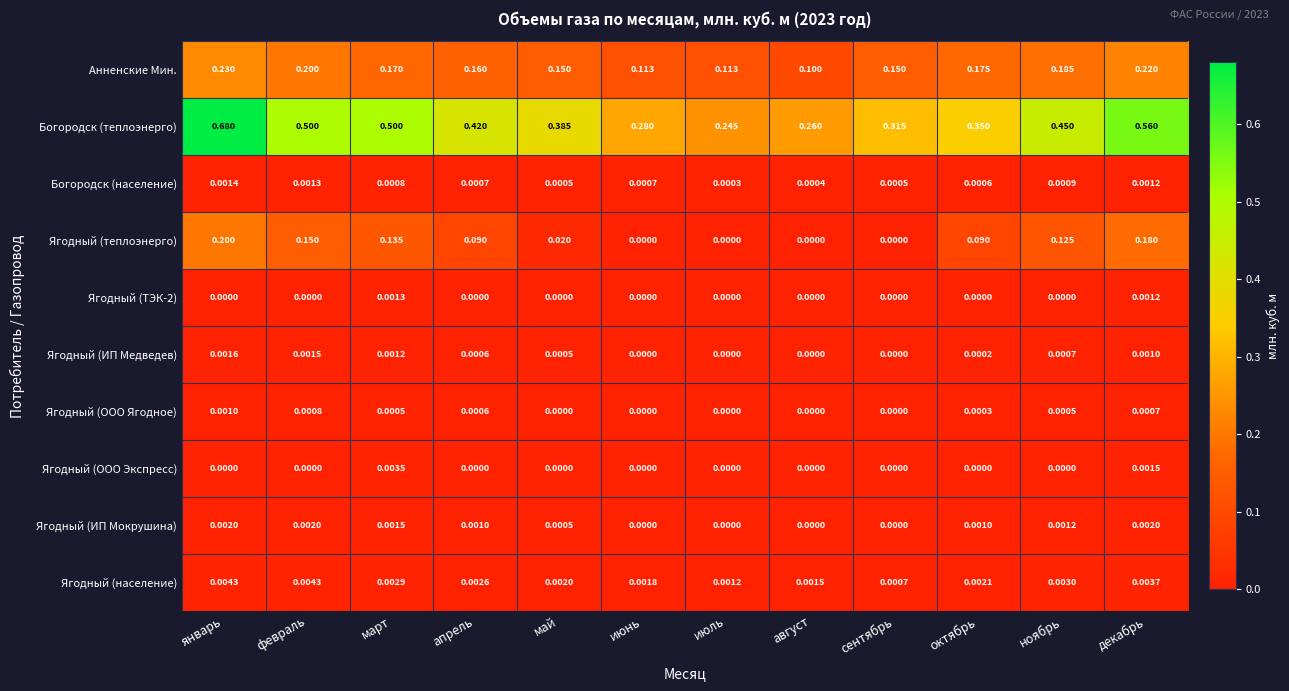

Which series has the largest total across all categories?

Богородск (теплоэнерго)